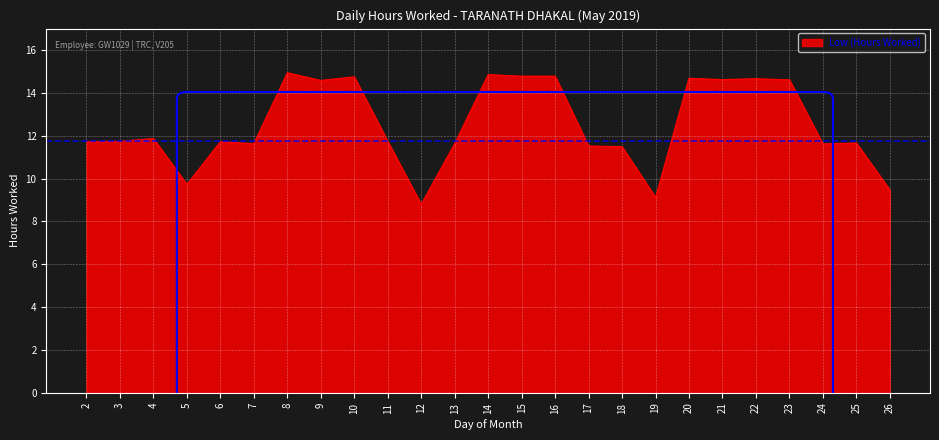

The chart shows a value of 19.0 at 3. True or false?

False